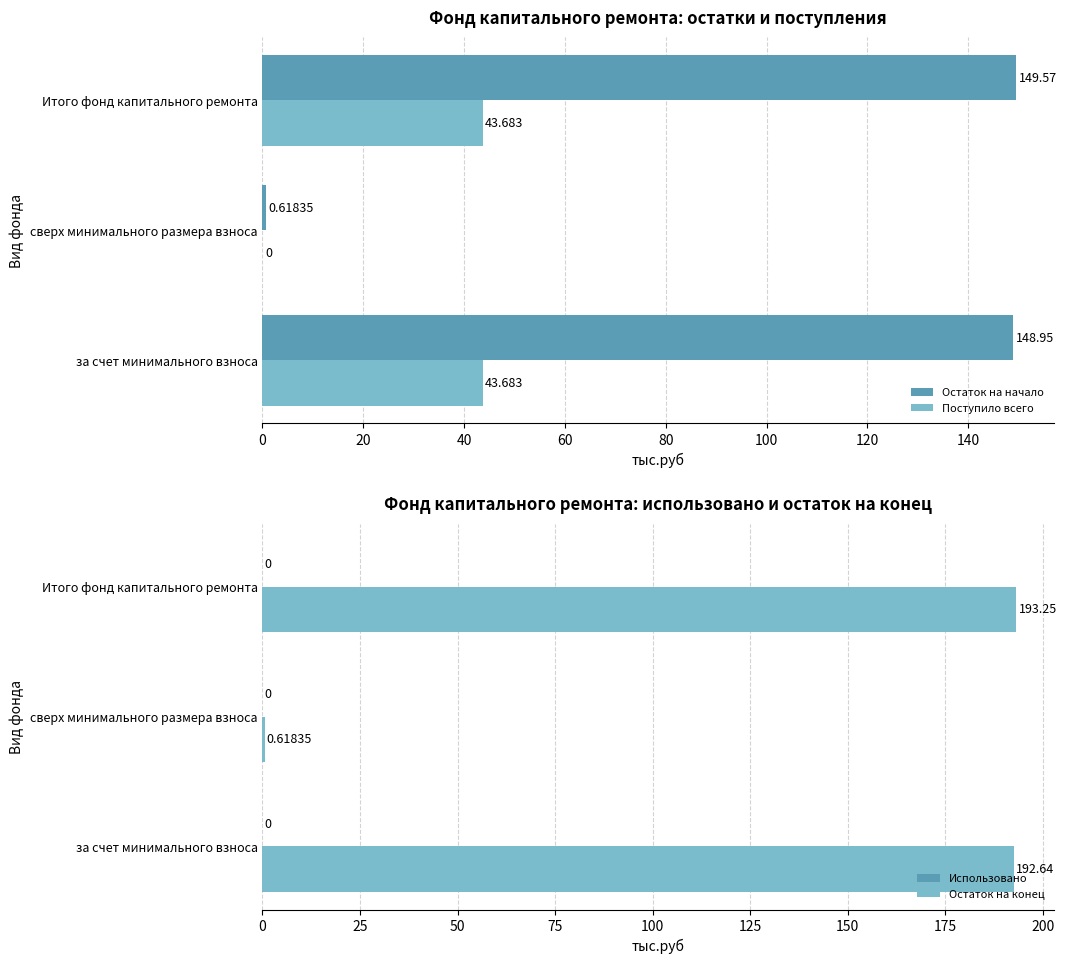

At which category is the sum across all series the highest?

40